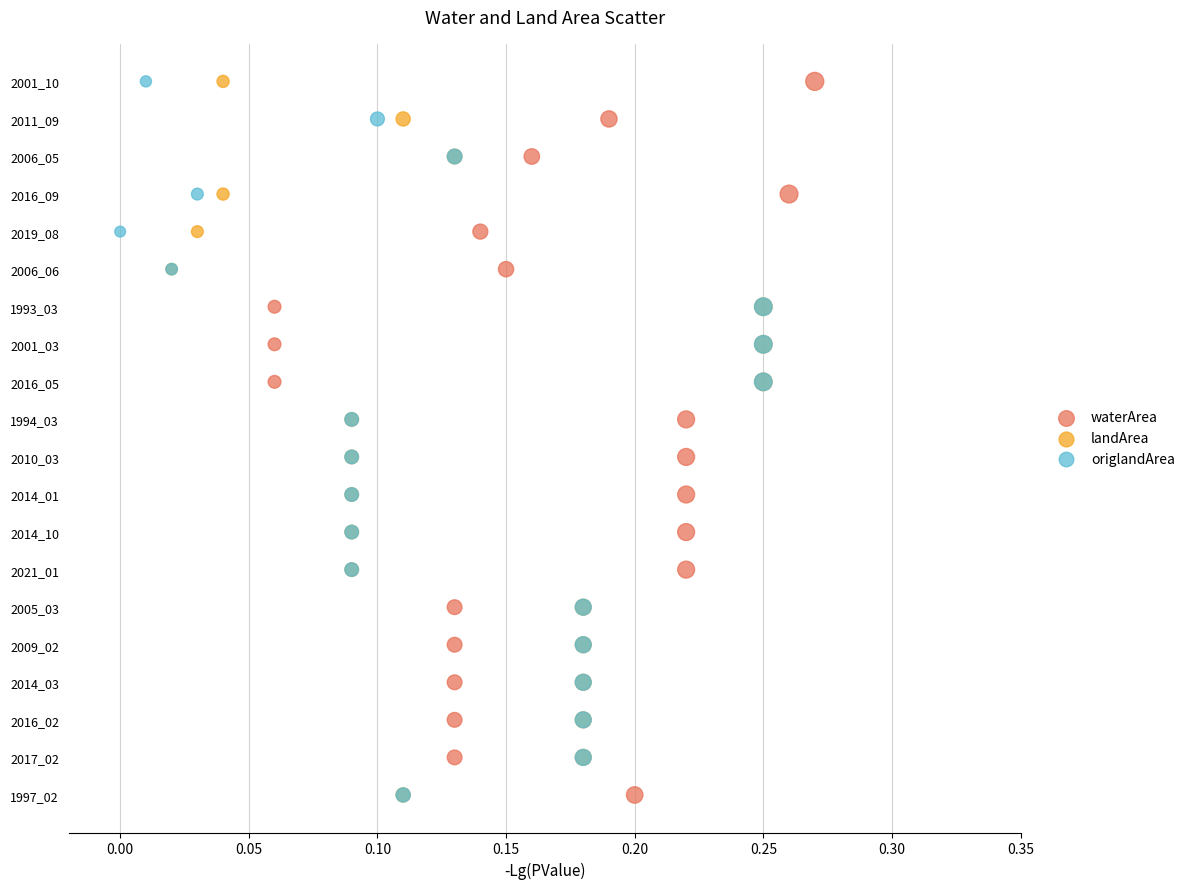

What are all the series names shown in the legend?

waterArea, landArea, origlandArea